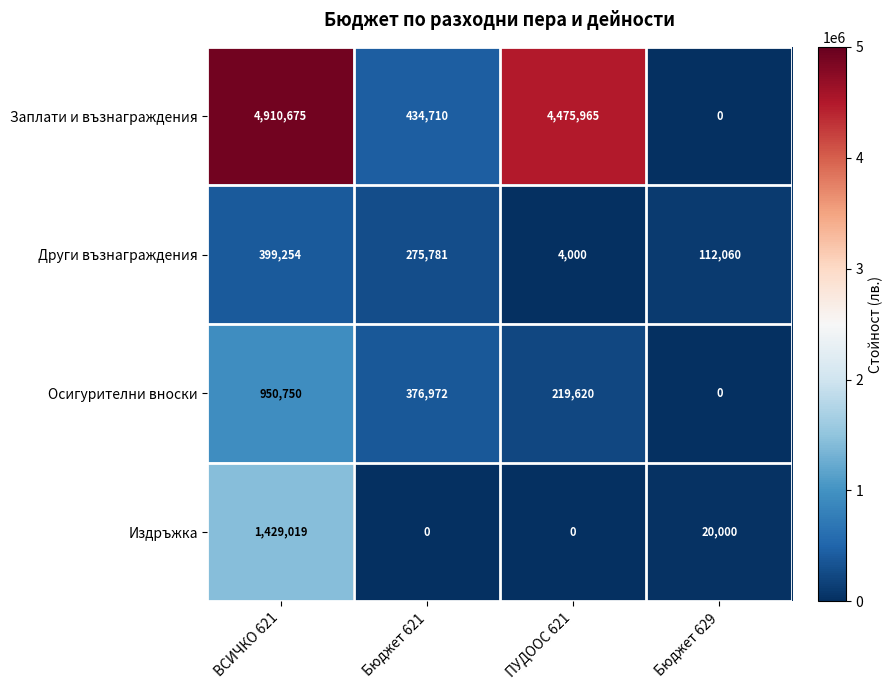

Which category has the highest value in the Осигурителни вноски series?

ВСИЧКО 621